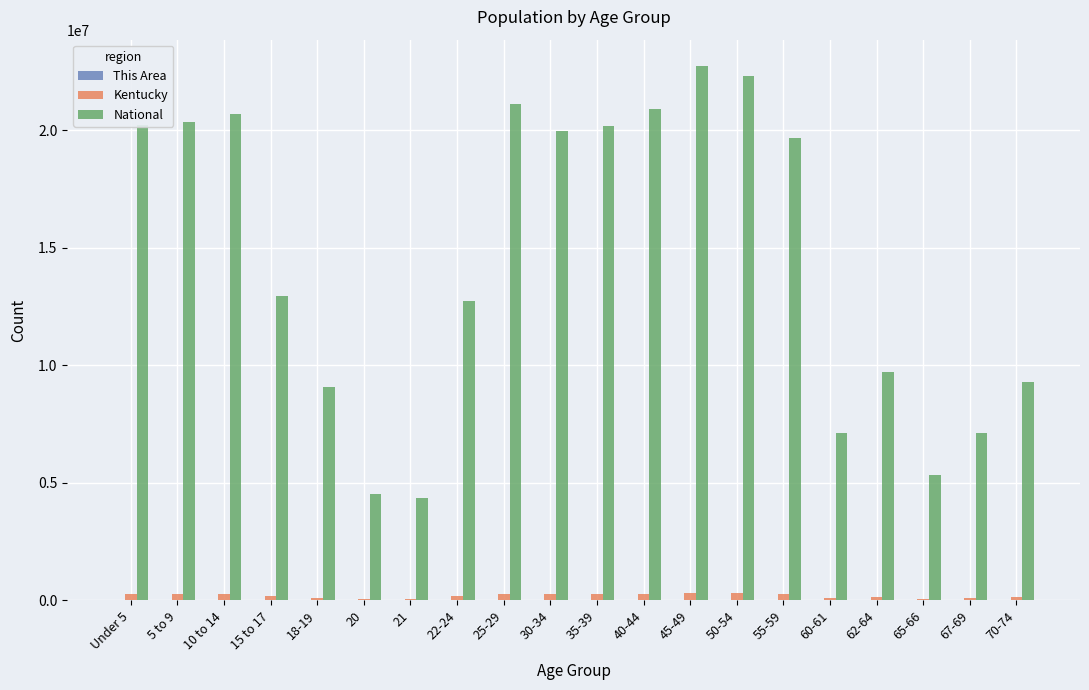

What is the total value across all series at 35-39?

20466300